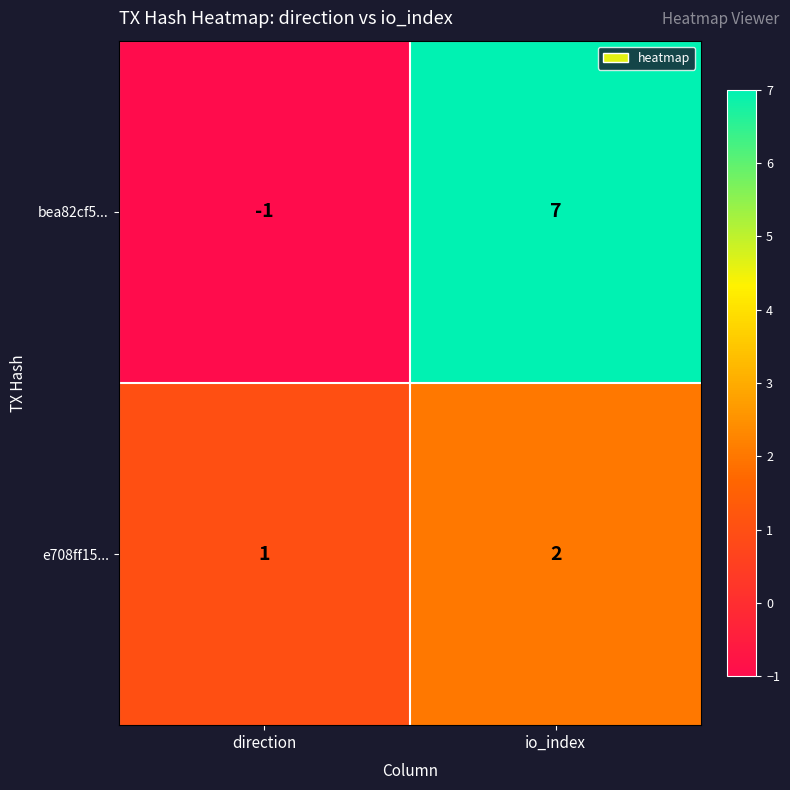

Between direction and io_index, which series saw the biggest shift?

bea82cf5...